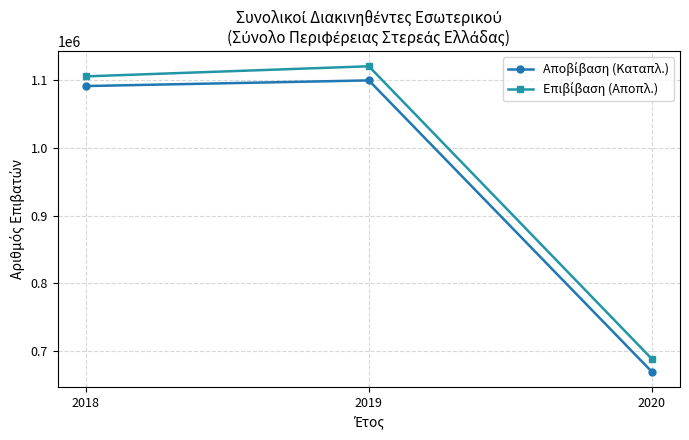

What is the smallest value displayed?

670037